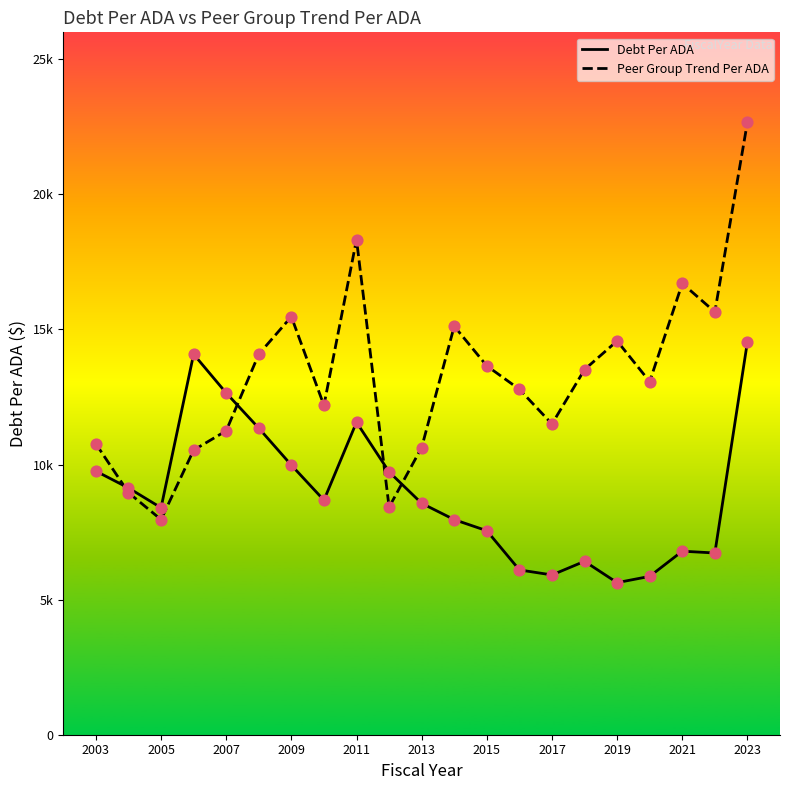

Which series has the largest total across all categories?

Peer Group Trend Per ADA